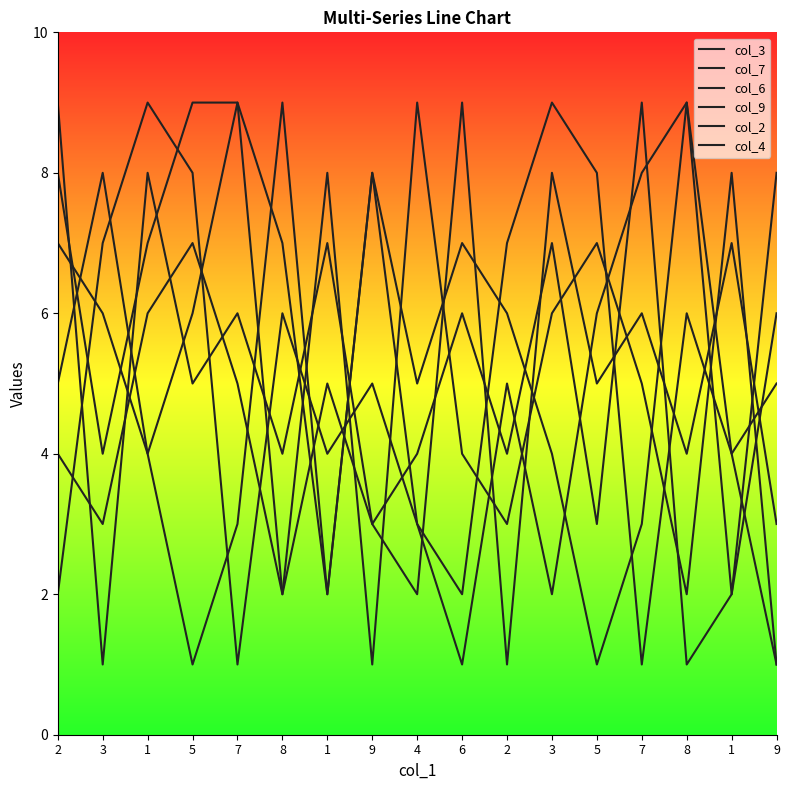

Is it true that col_3 equals 2 at 1?

True